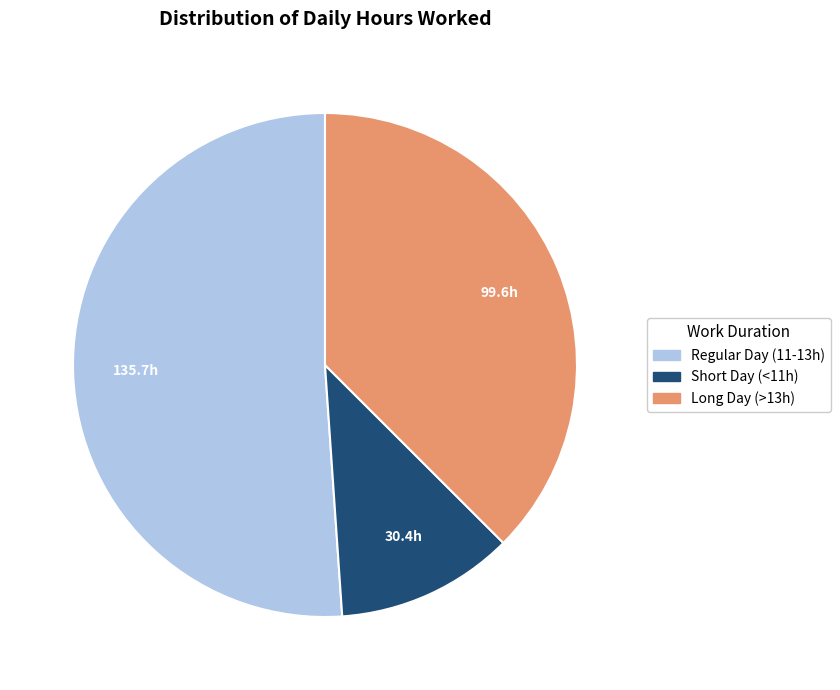

Is there a majority slice in this chart?

Yes